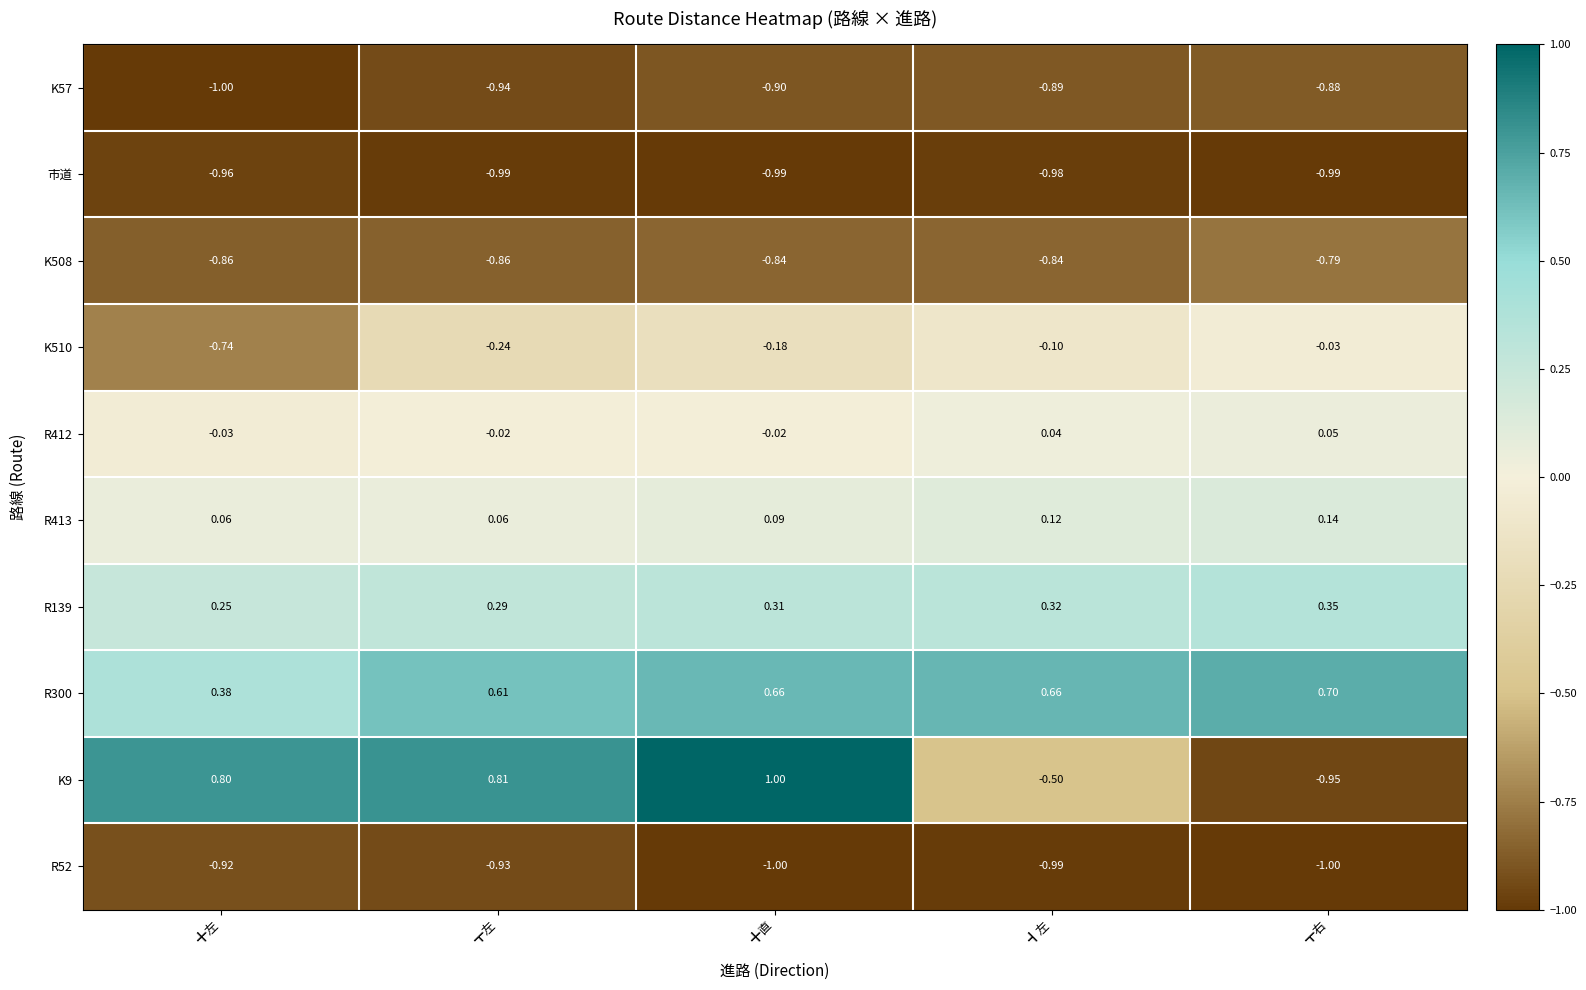

Is the value of R413 at ╋左 greater than the value of K57 at ╋直?

Yes